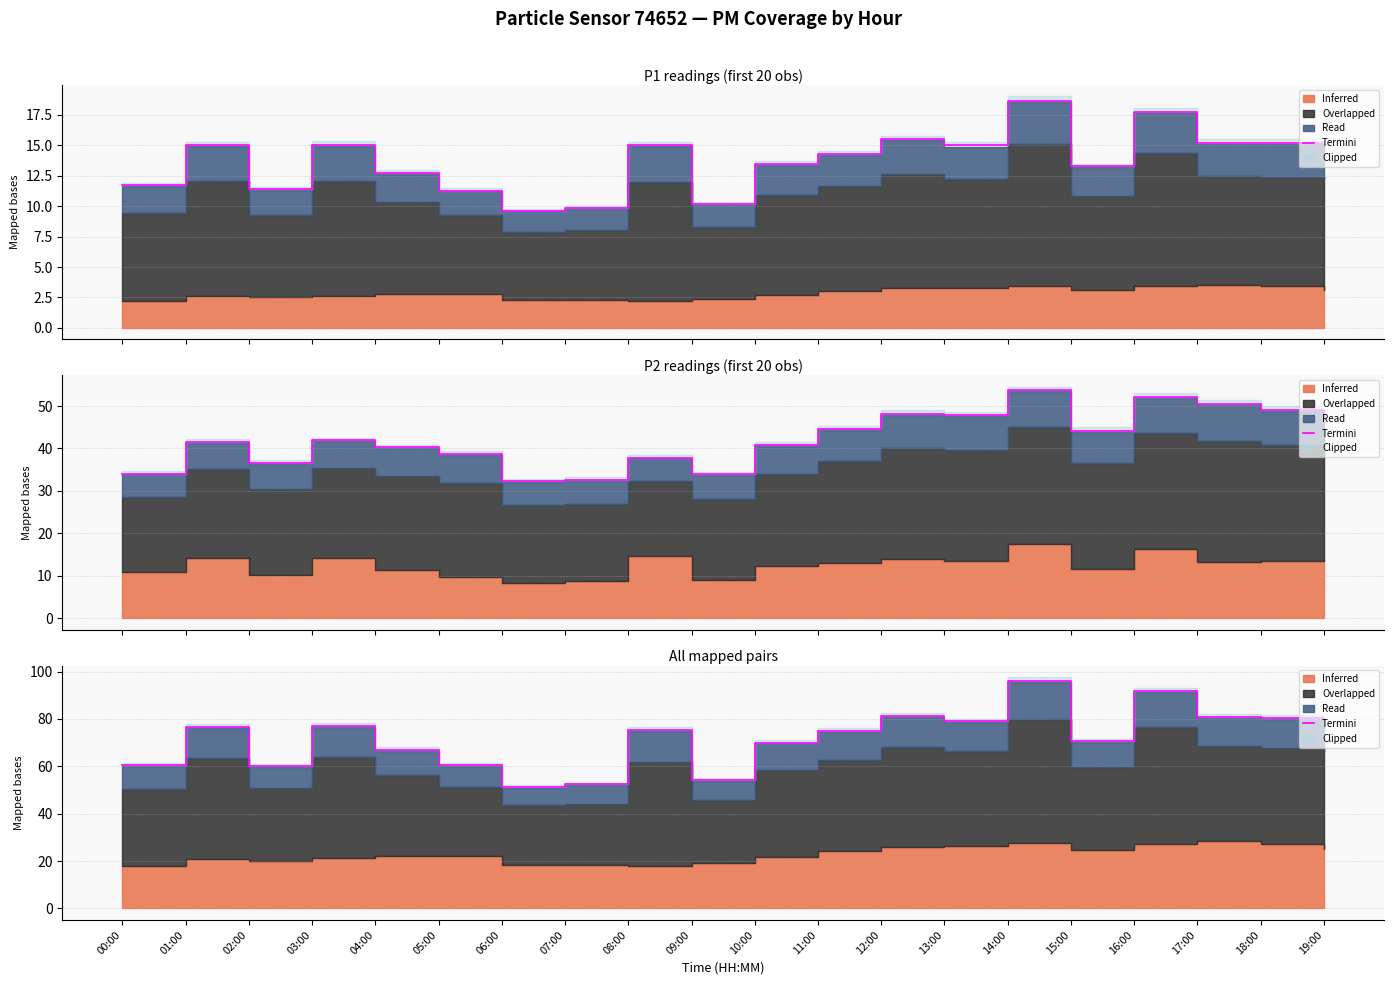

Where is the data nearest to the value 73?

11:00